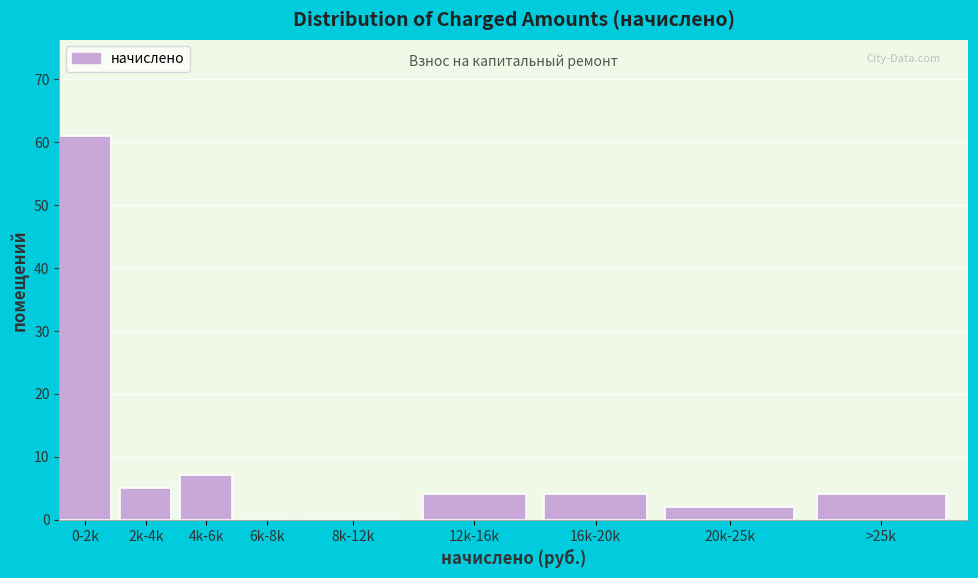

Reading right to left, extract all data points from this chart.

>25k=4	20k-25k=2	16k-20k=4	12k-16k=4	8k-12k=0	6k-8k=0	4k-6k=7	2k-4k=5	0-2k=61